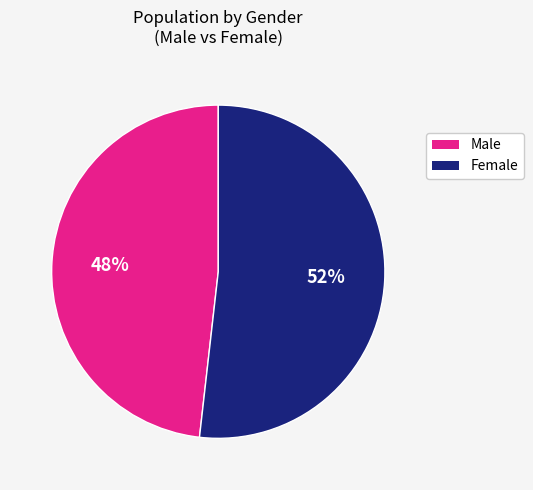

Approximately how many times larger is the value at Female compared to Male?

1.1